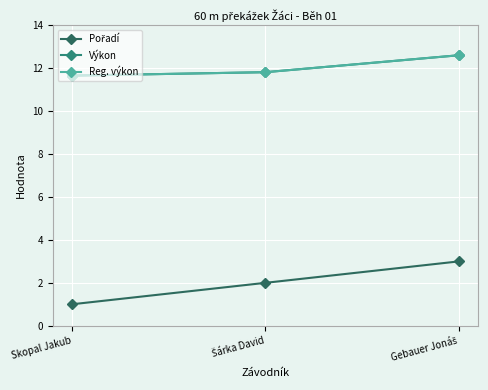

Does the chart have visible grid lines?

Yes